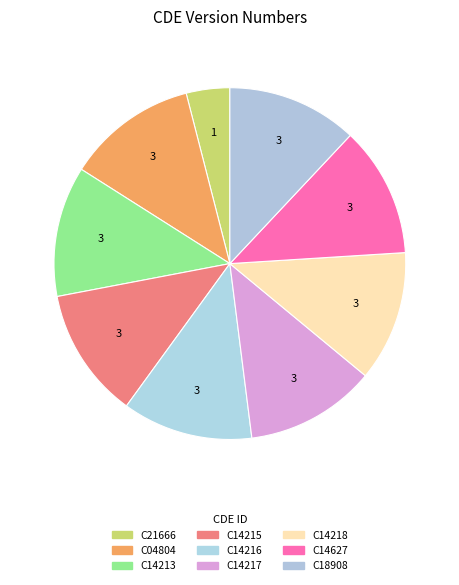

True or false: C14213 accounts for 12% of the total.

True